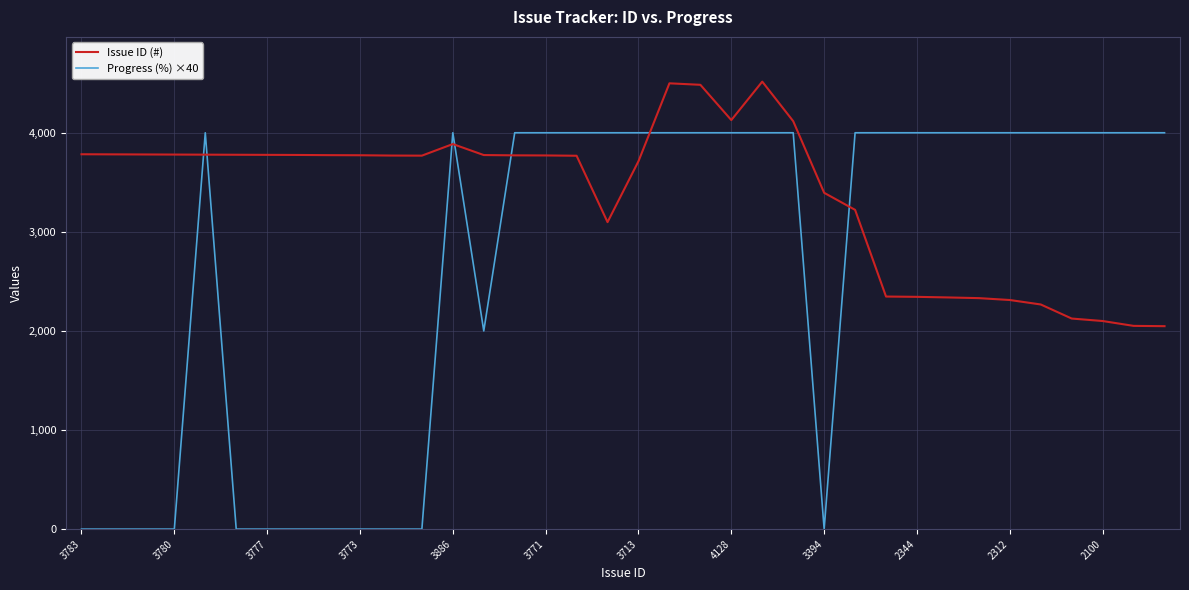

Which series ends up on top after the final intersection of Progress (%) ×40 and Issue ID (#)?

Progress (%) ×40